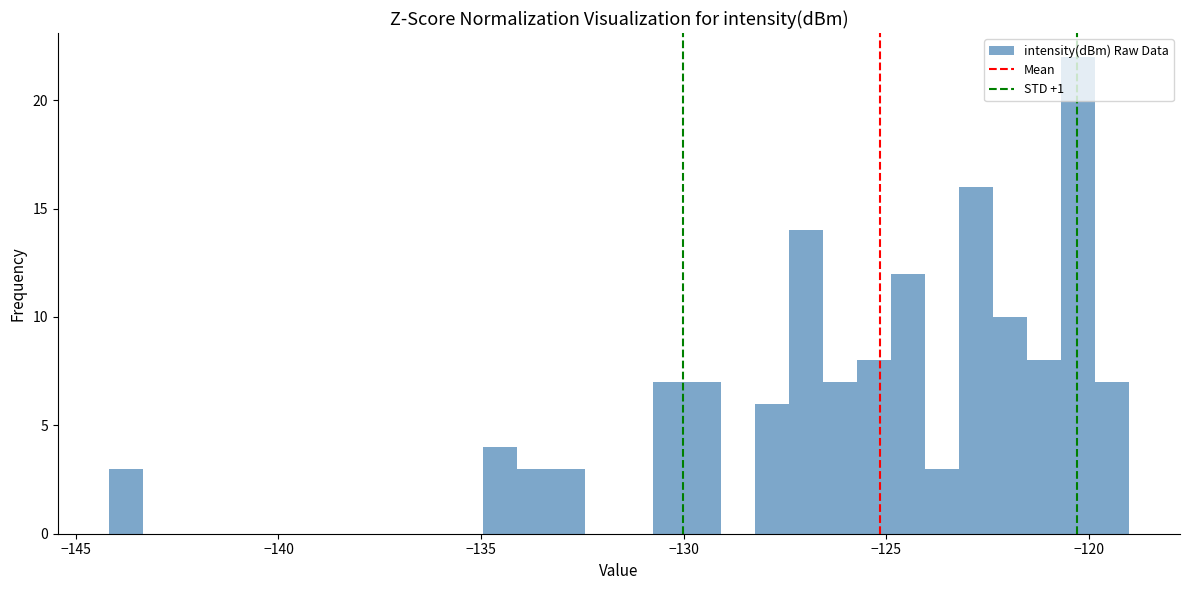

Read against the x-axis, roughly where is the centre of the tallest bar?

-120.5